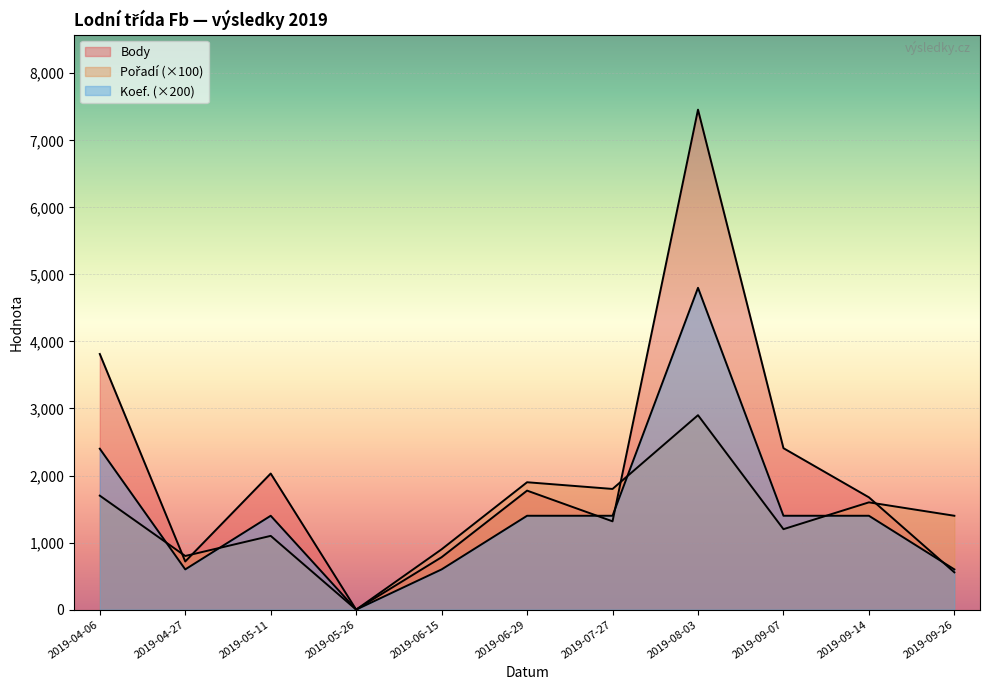

Does the chart display data point markers on the line(s)?

No